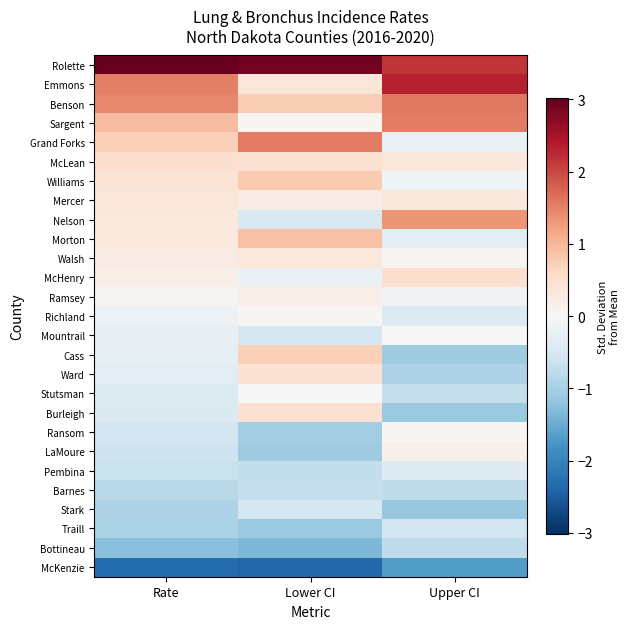

At how many categories does at least one series exceed 2?

3